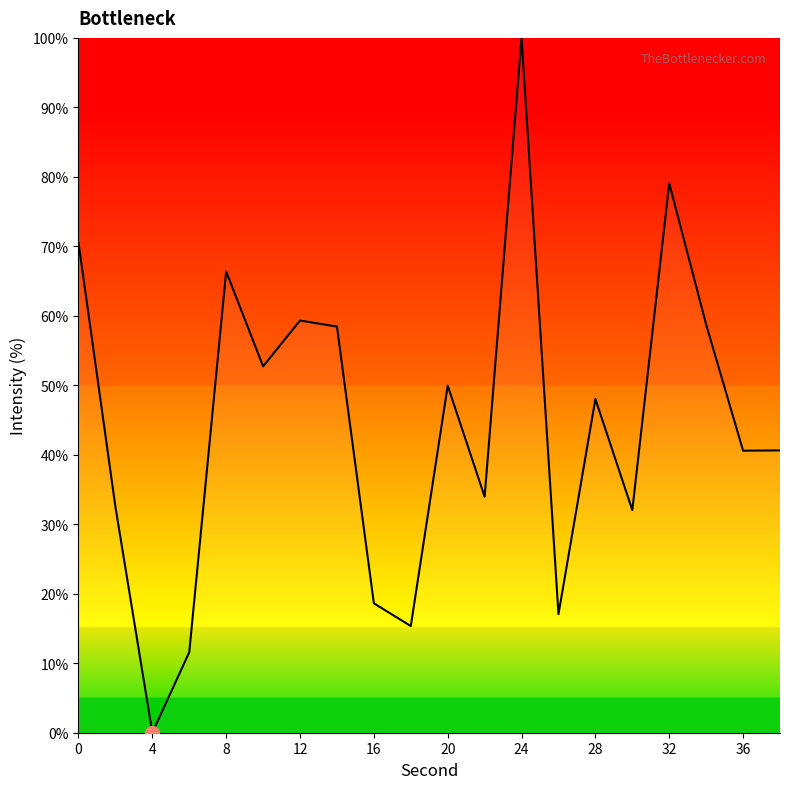

What is the maximum value shown in the chart?

100.0